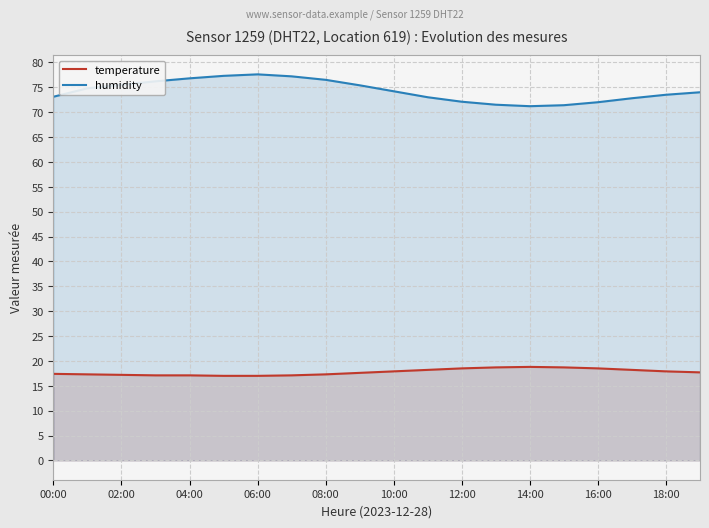

At how many categories does at least one series exceed 30?

20